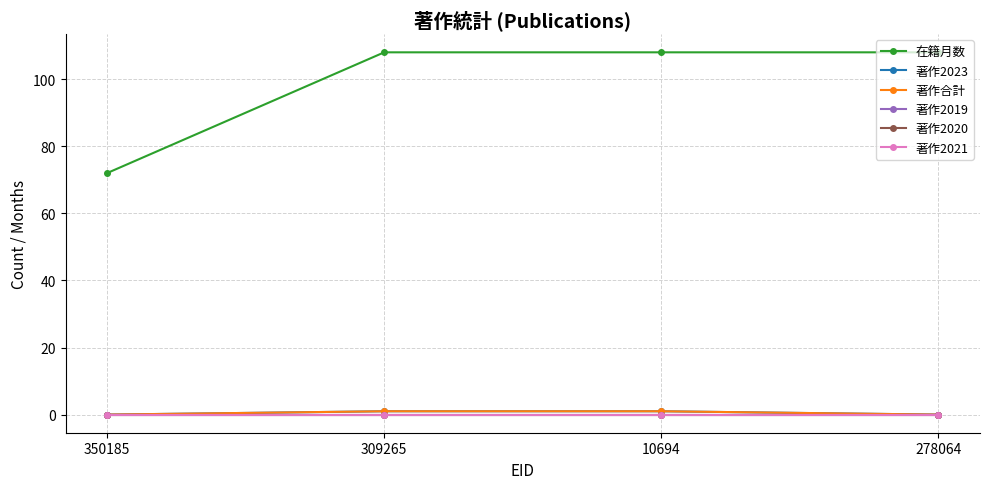

List the labels in order of 著作2023 value, largest first.

309265, 10694, 350185, 278064